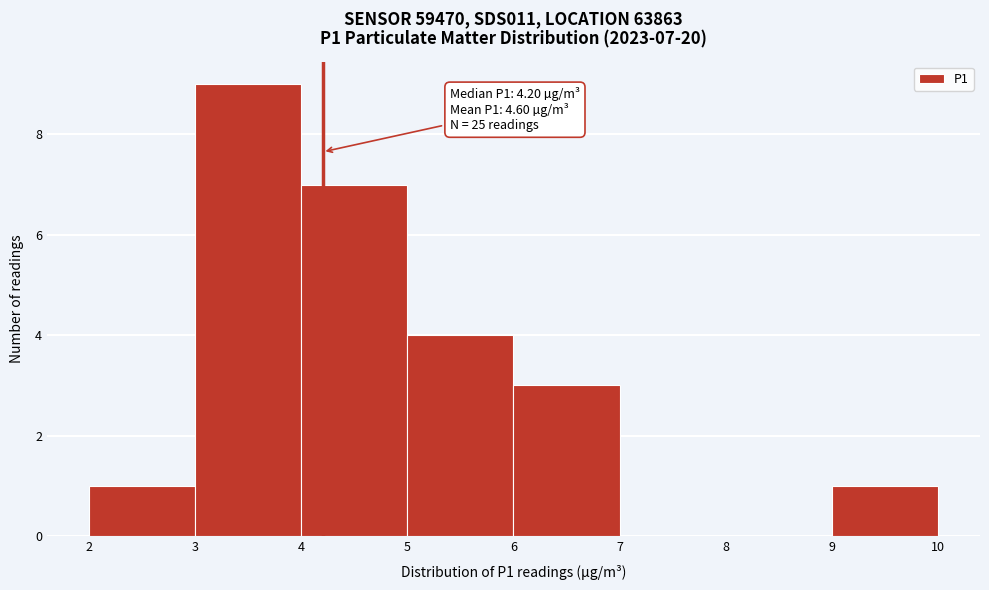

Over which range of the x-axis is the bar tallest?

3 to 4